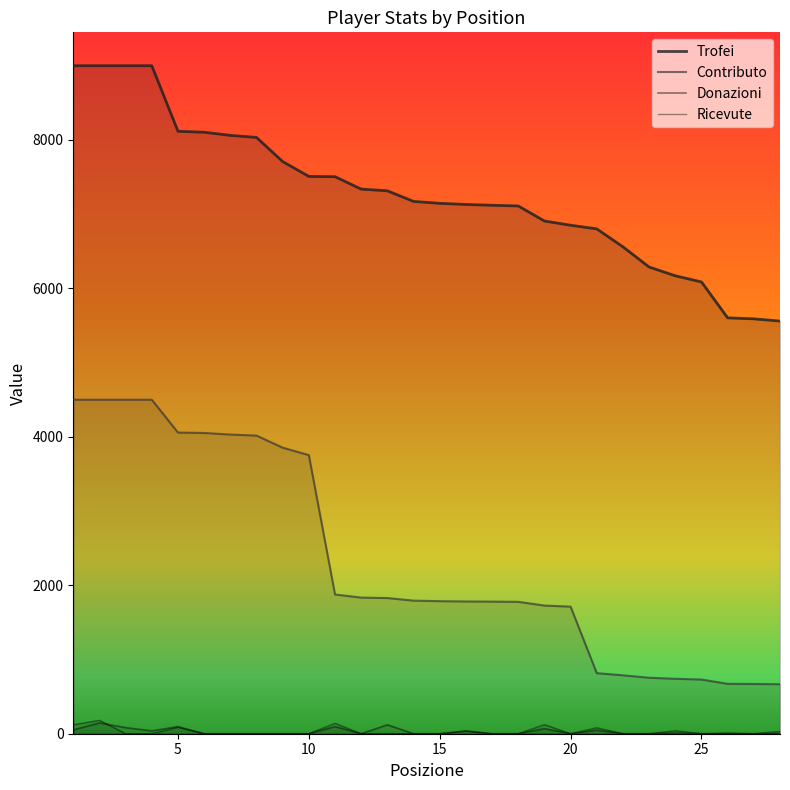

True or false: Ricevute has more than 1 points higher than both neighbors.

True